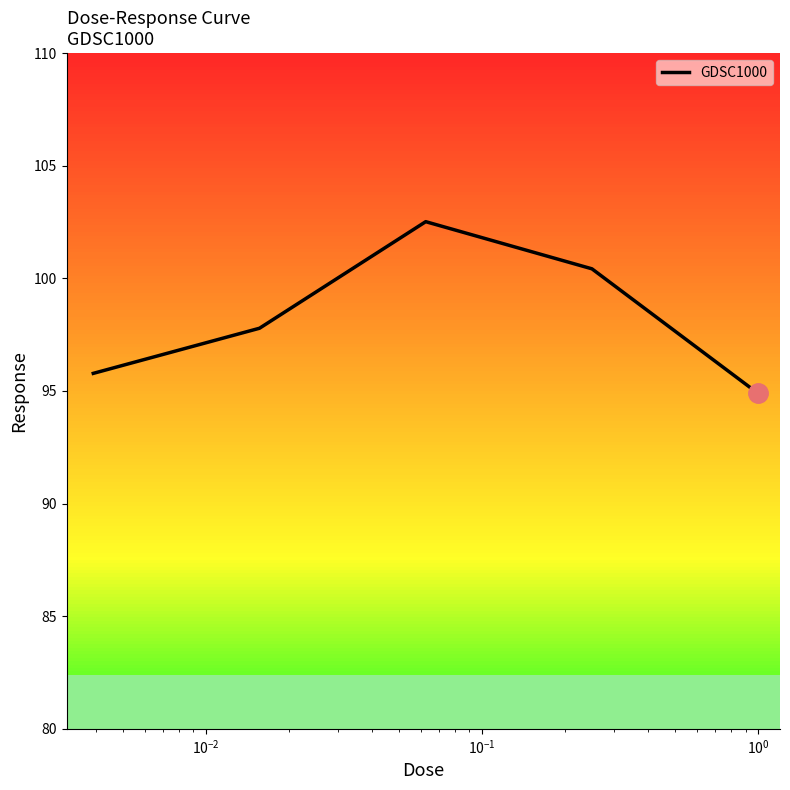

How many interior local peaks (higher than both neighbors) does the data have?

1